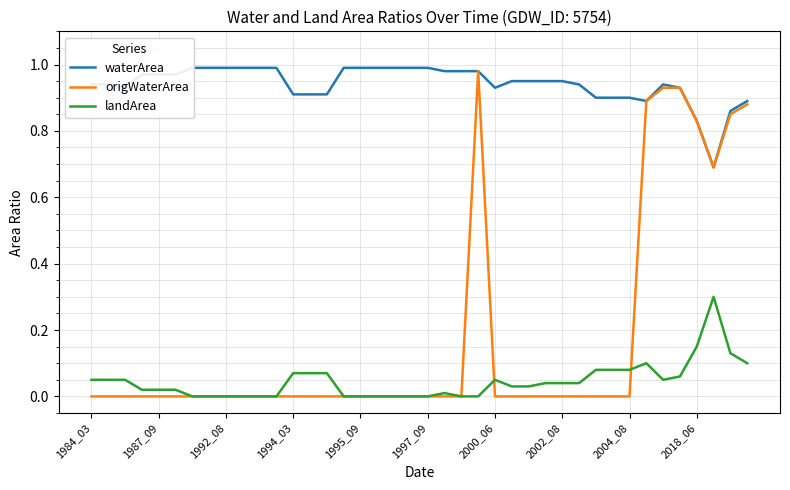

How many interior local valleys does the landArea series have?

1